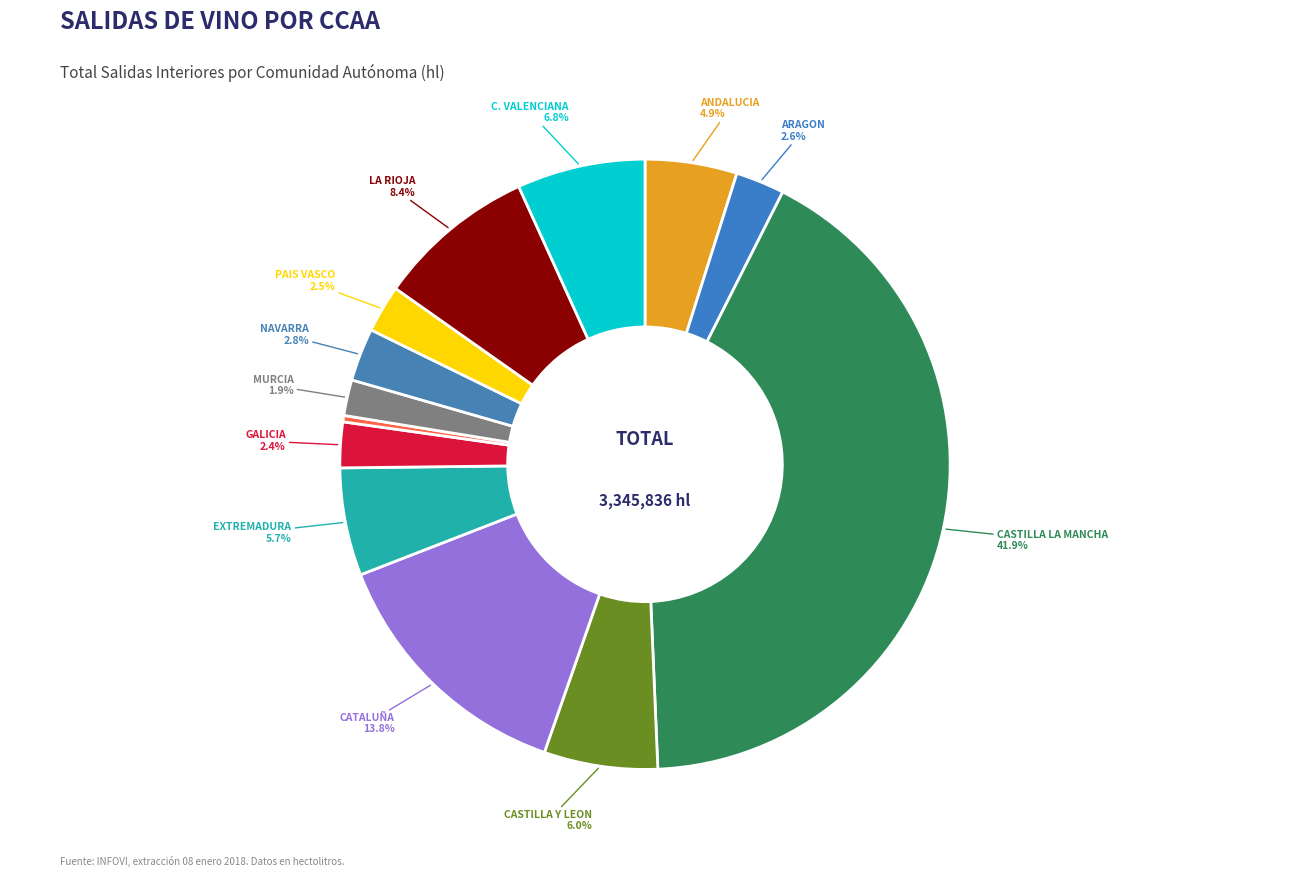

How many slices are in this pie chart?

13